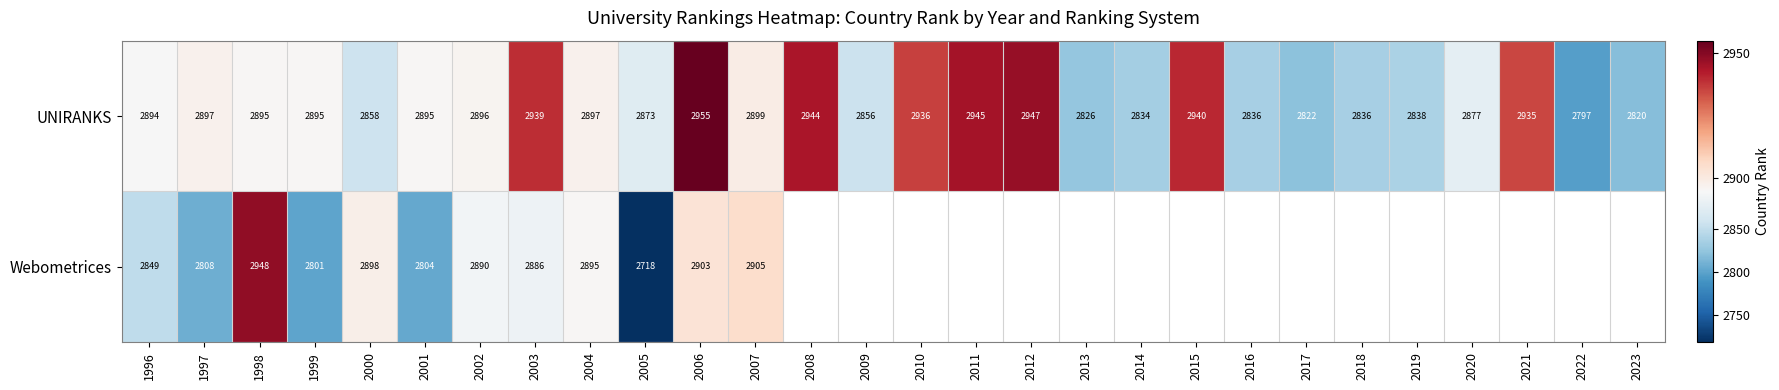

At 1998, list the series in order from largest to smallest.

Webometrices, UNIRANKS